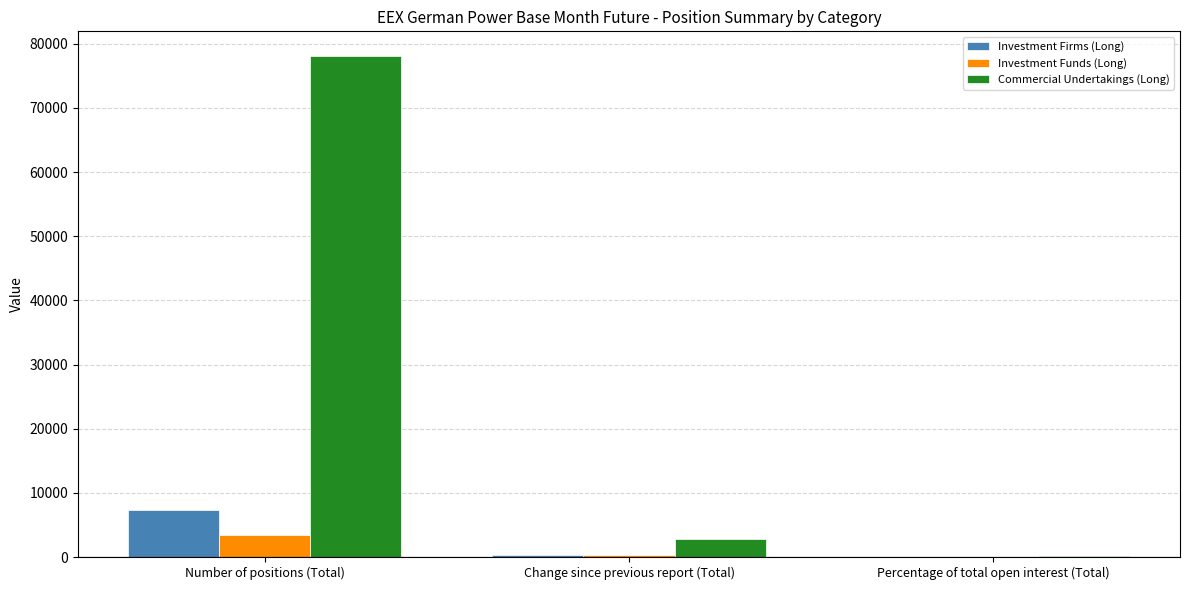

Where does the Investment Firms (Long) series first go above 340?

Number of positions (Total)